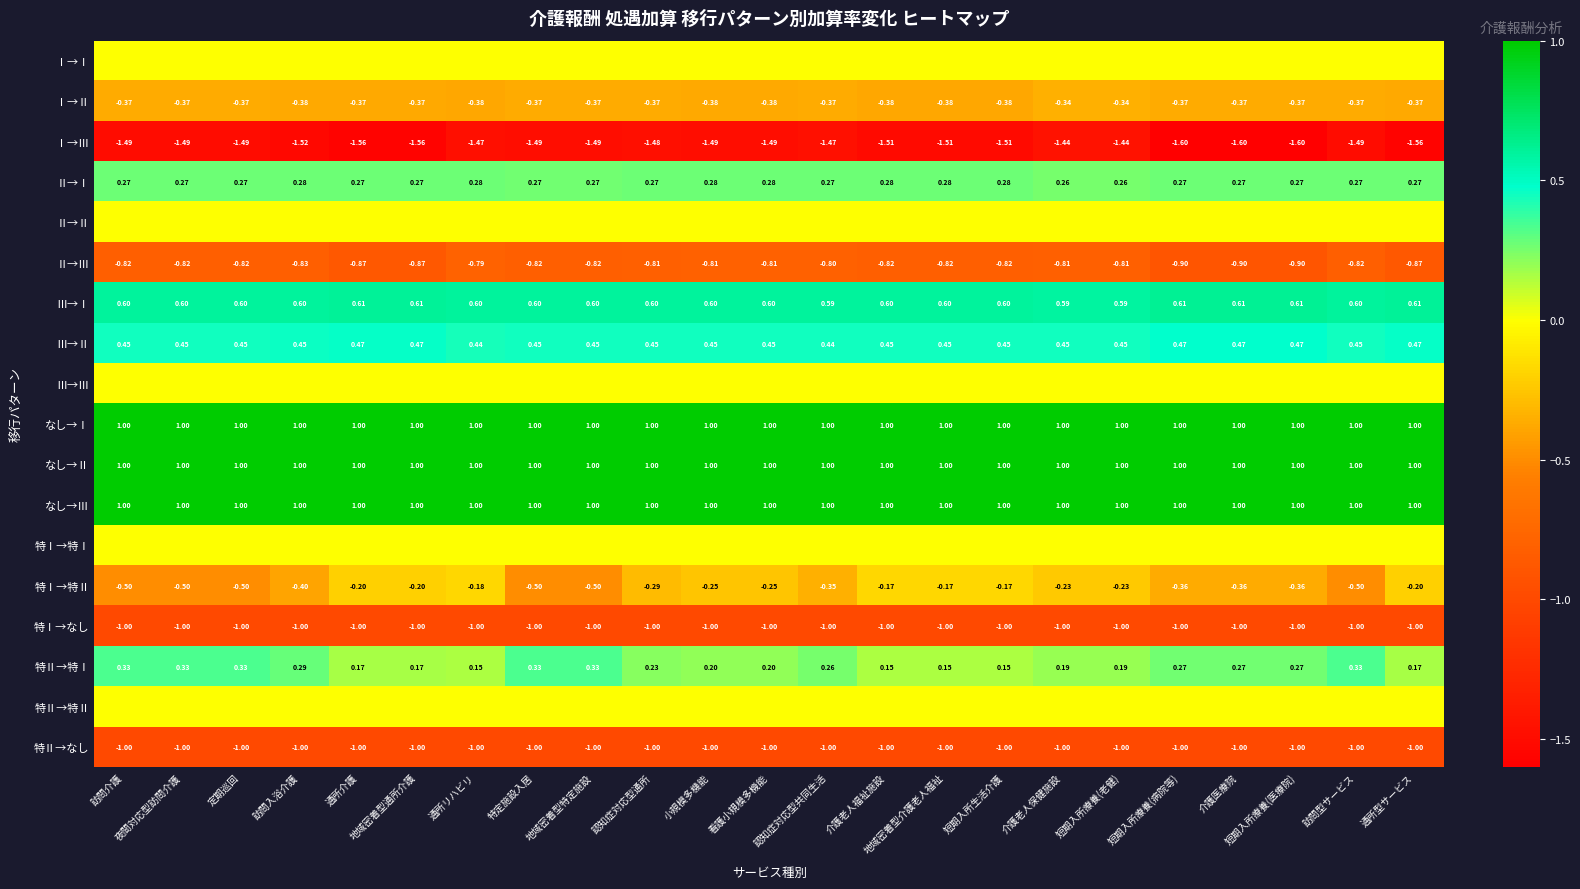

Where is Ⅱ→Ⅲ nearest to the value 0?

通所リハビリ